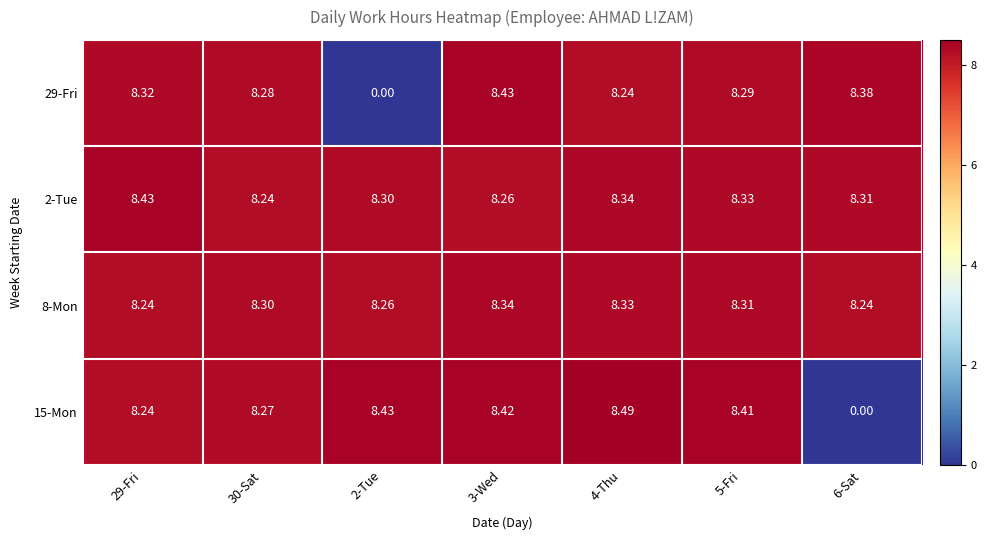

Is the value of 2-Tue at 2-Tue greater than the value of 29-Fri at 6-Sat?

No